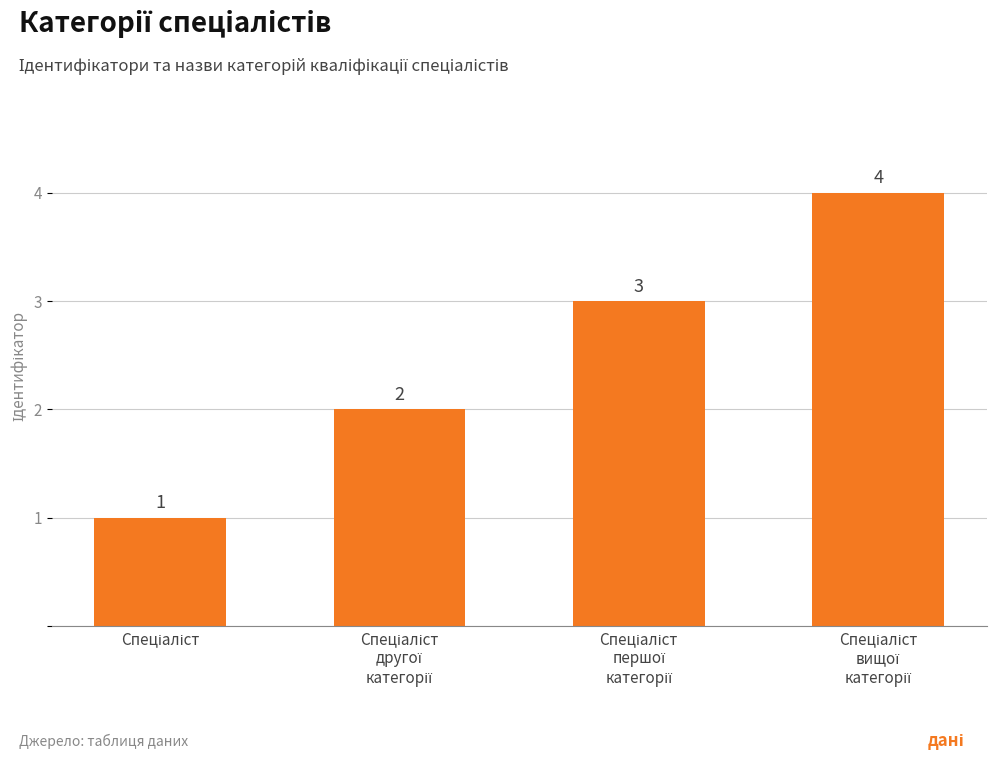

What is the maximum value shown in the chart?

4